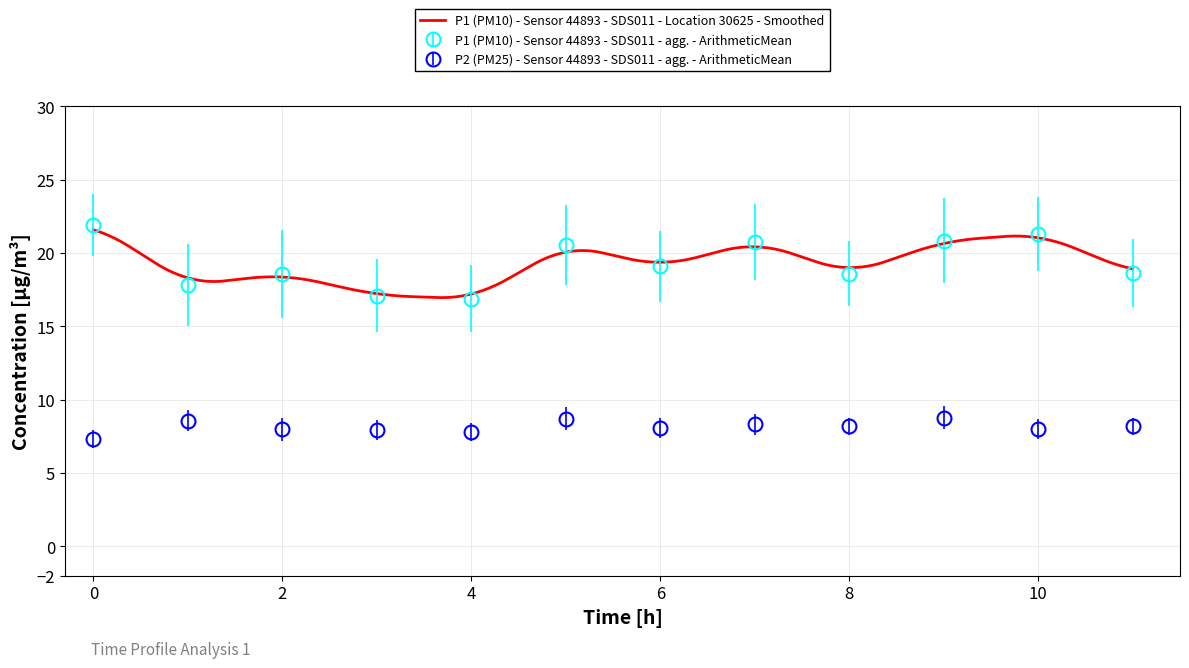

Is it true that P2 equals 12.4 at 11:00?

False